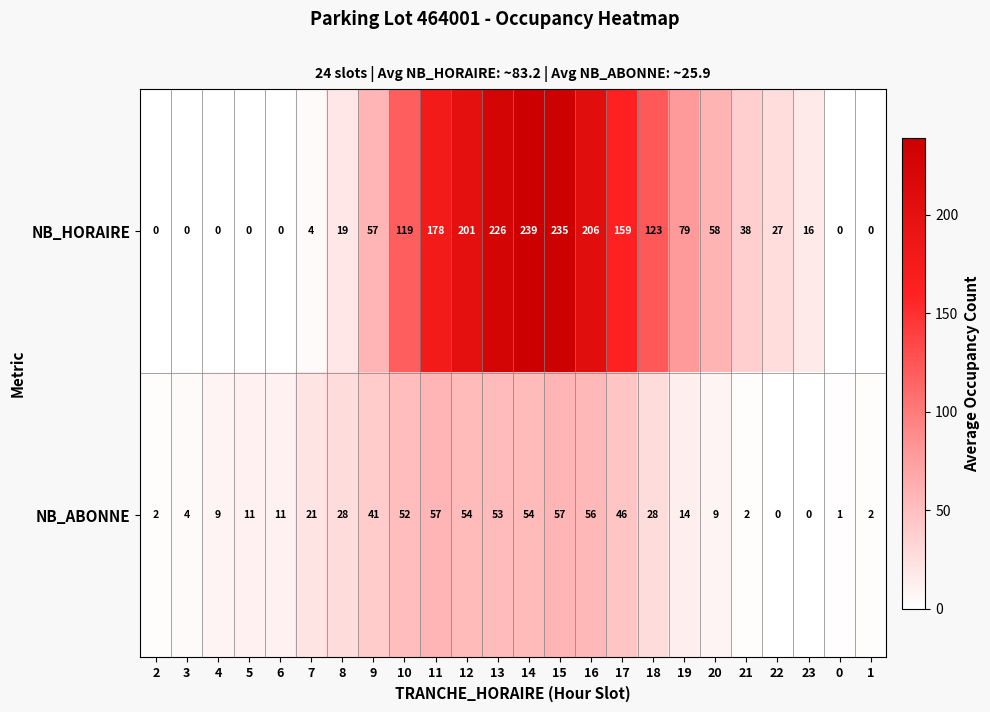

The NB_HORAIRE series shows 0 at 6. True or false?

True